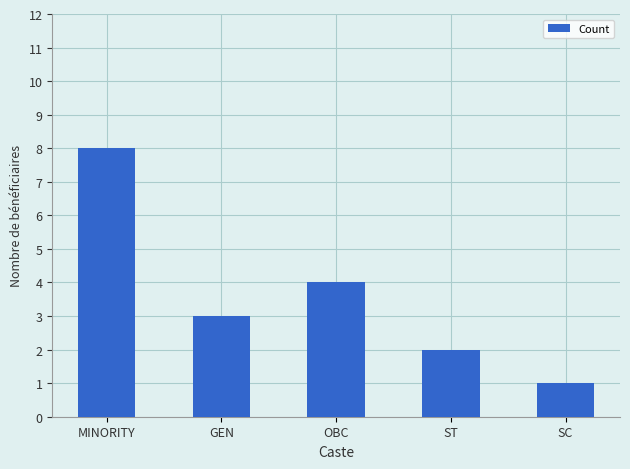

Approximately how many times larger is the value at MINORITY compared to OBC?

2.0